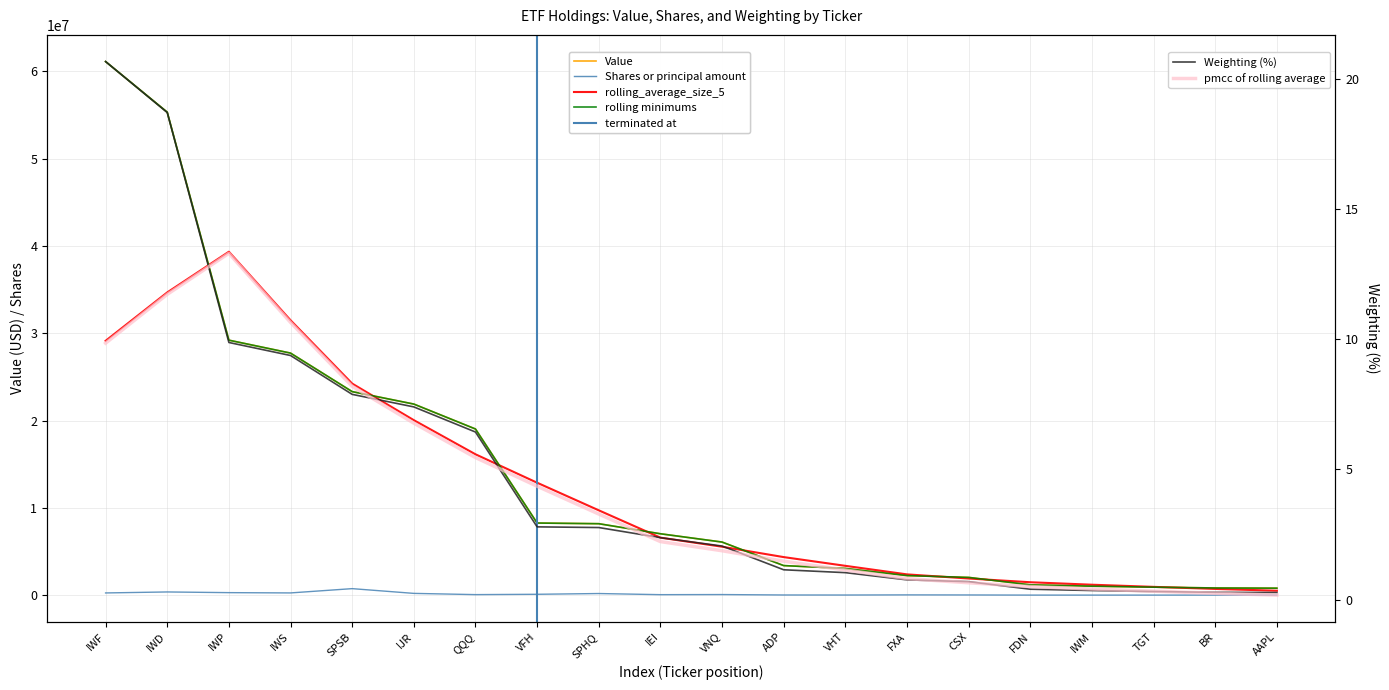

What is the spread (max minus min) of values at IWM?

1025999.7